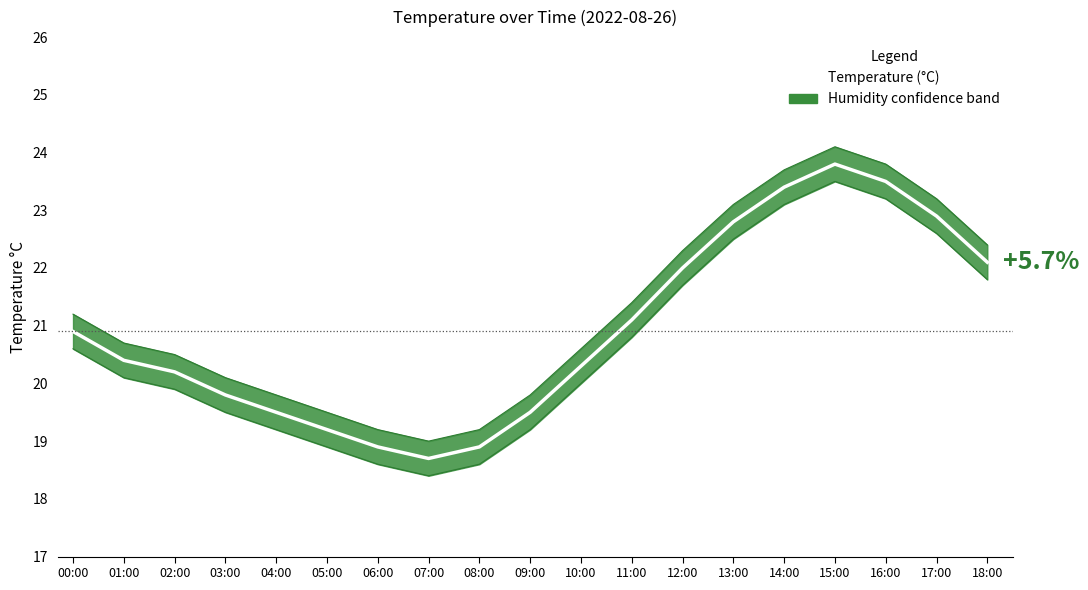

Reading right to left, list all the values displayed in this chart.

22.1	22.9	23.5	23.8	23.4	22.8	22.0	21.1	20.3	19.5	18.9	18.7	18.9	19.2	19.5	19.8	20.2	20.4	20.9